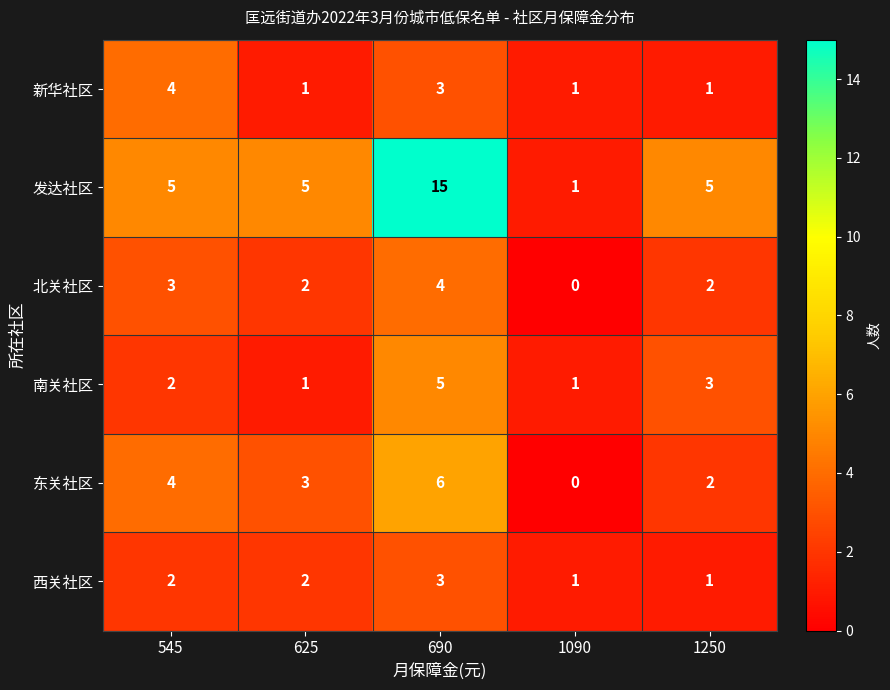

Which series has the widest spread of values?

发达社区